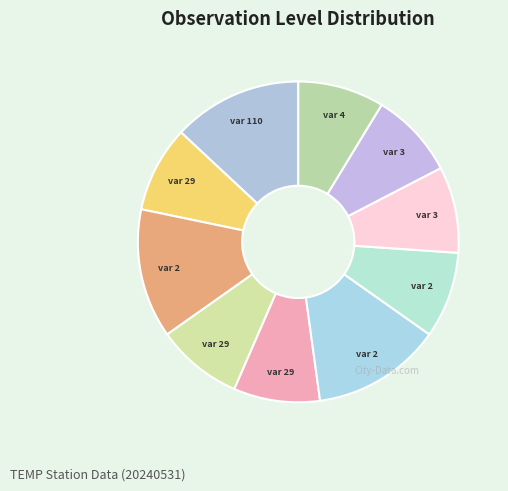

Count the number of slices in the pie.

10